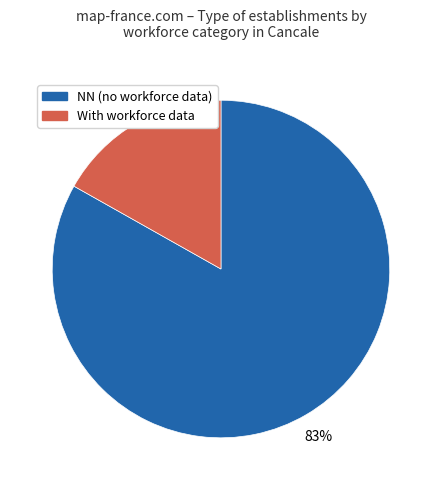

To the nearest percent, what is the average slice percentage?

50%